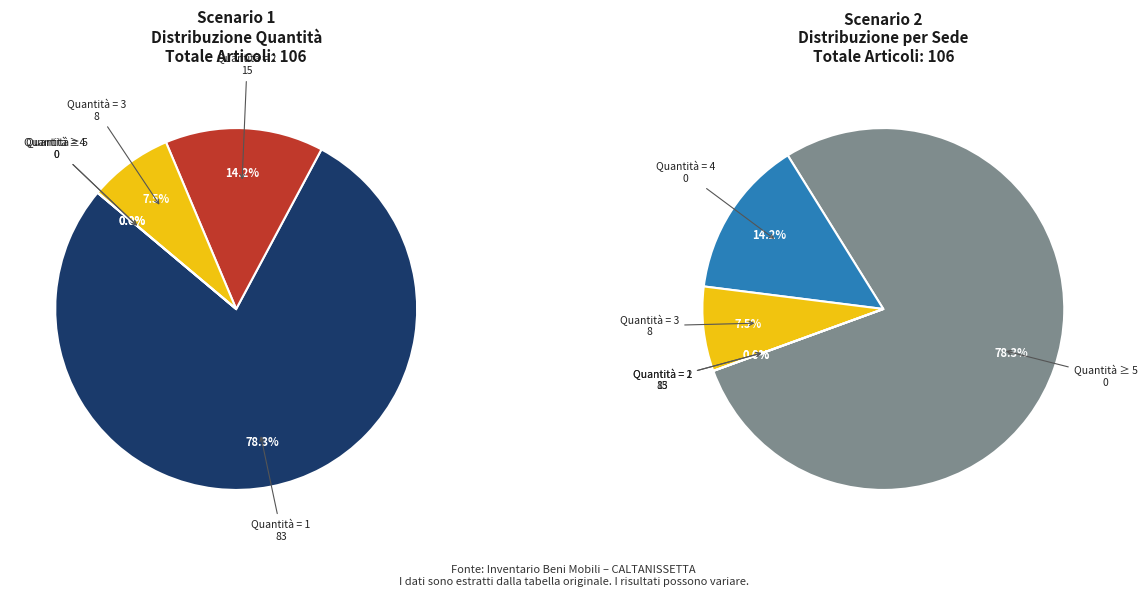

To the nearest percent, what is the average slice percentage?

20%